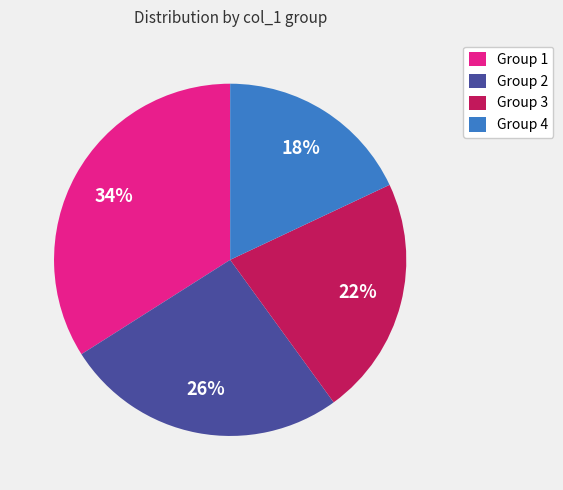

Which slice is the largest?

Group 1